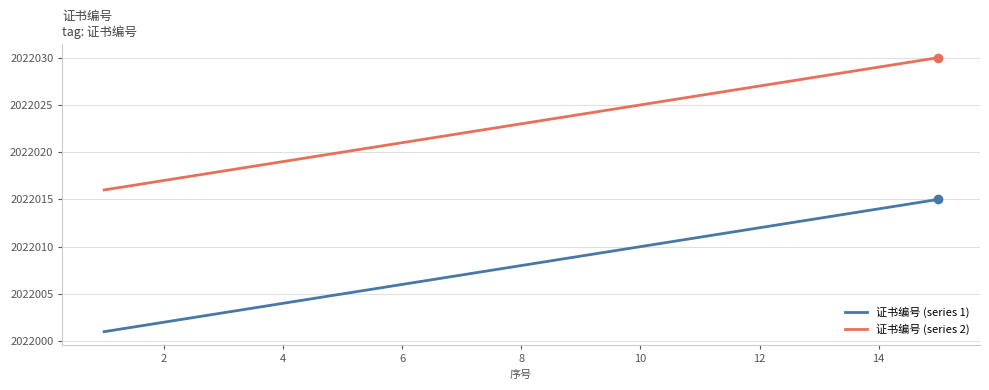

Rank the series by their maximum value, from highest to lowest.

证书编号 (series 2), 证书编号 (series 1)